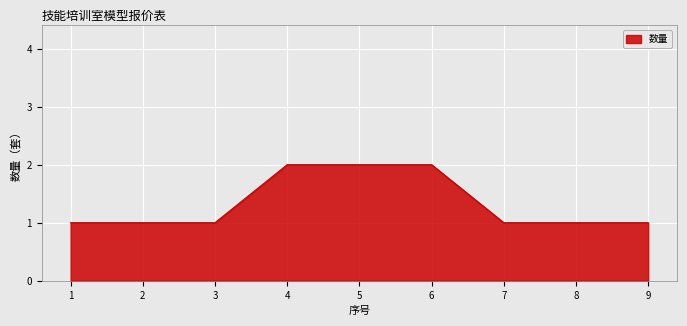

Reading left to right, transcribe all the data shown in this chart.

1	1	1	2	2	2	1	1	1